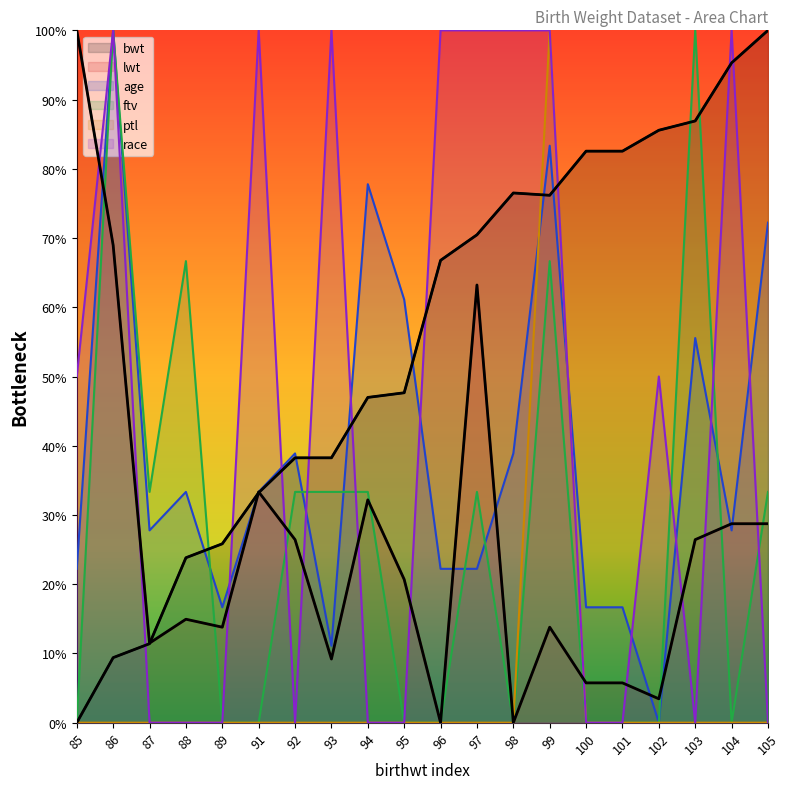

What is the total value across all series at 96?

1.9